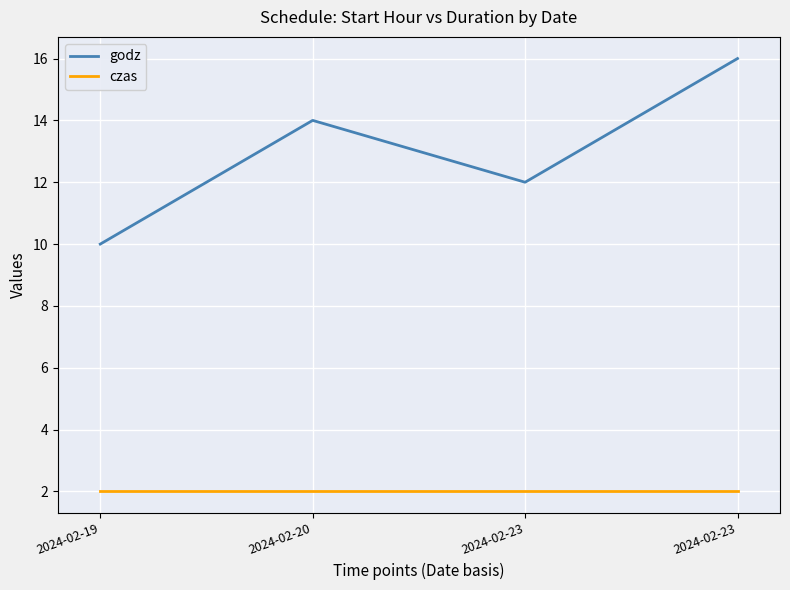

Where does the godz series first go above 14?

2024-02-23